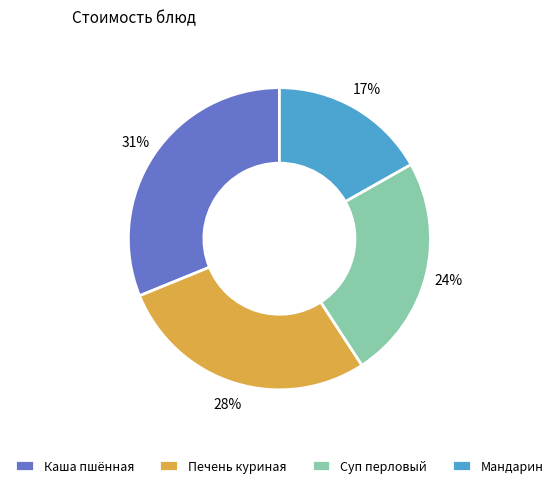

Count the number of slices in the pie.

4